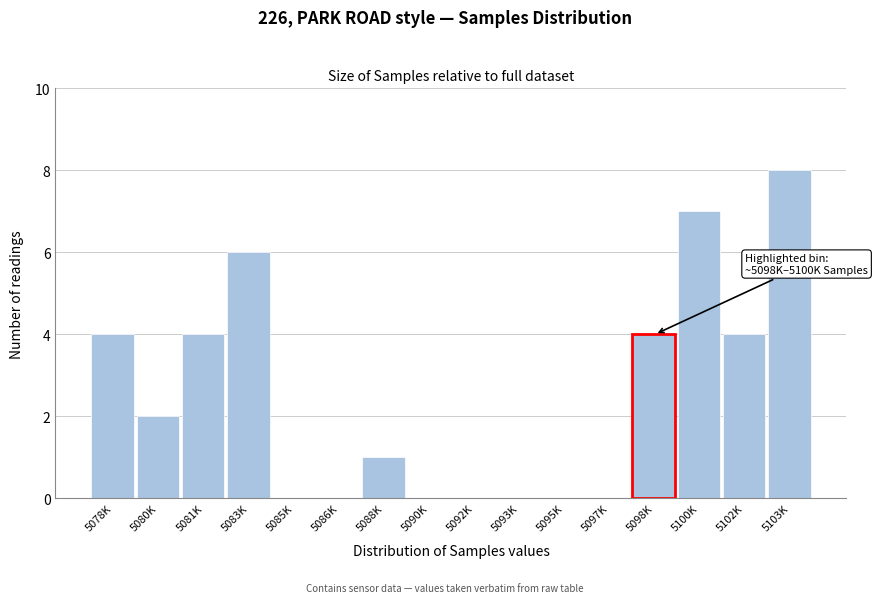

Reading left to right, list all the values displayed in this chart.

5078K=4	5080K=2	5081K=4	5083K=6	5085K=0	5086K=0	5088K=1	5090K=0	5092K=0	5093K=0	5095K=0	5097K=0	5098K=4	5100K=7	5102K=4	5103K=8